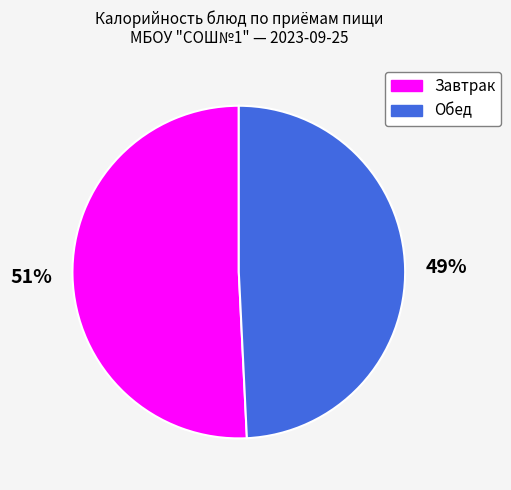

Is there any slice that represents more than half of the pie?

Yes